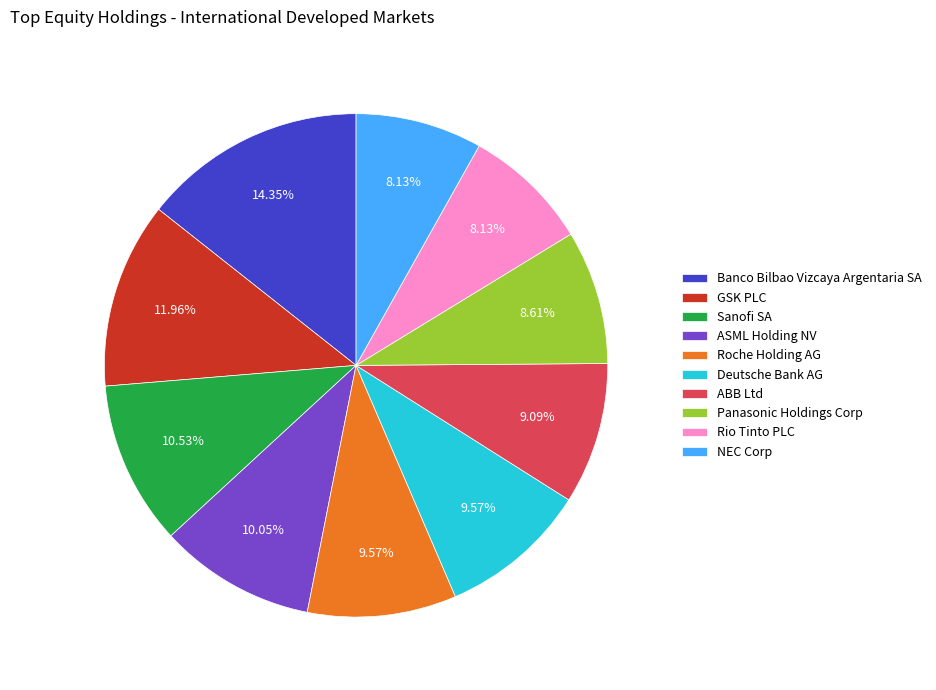

Is there a majority slice in this chart?

No